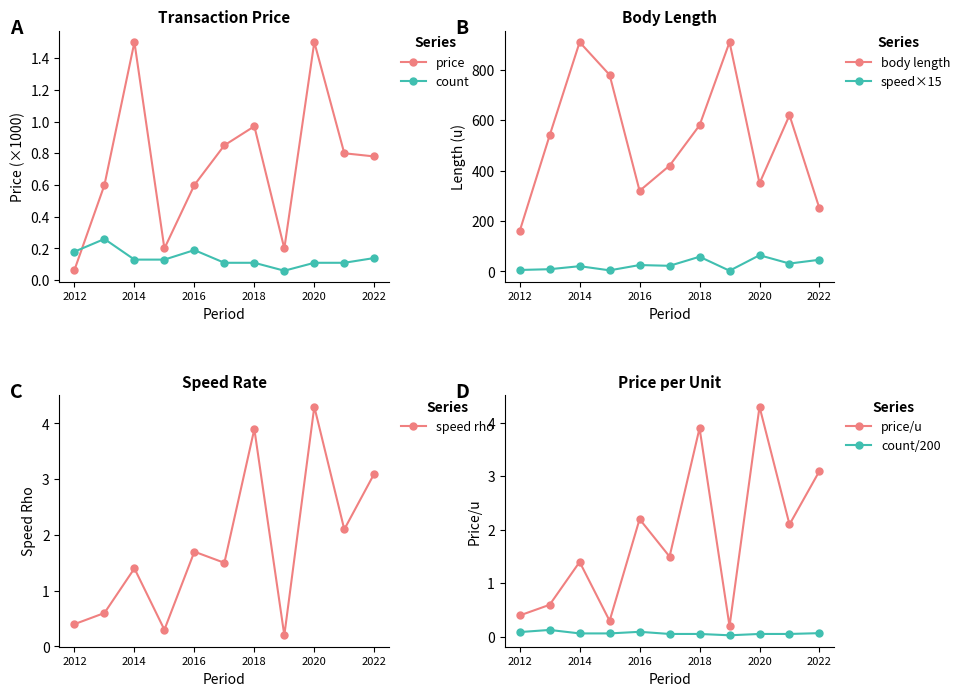

What is the lowest value of the body_rho series?

160.0